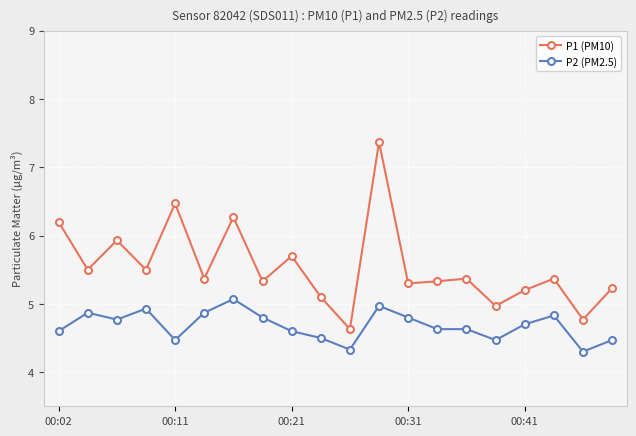

List the series in order of their peak value, highest first.

P1 (PM10), P2 (PM2.5)